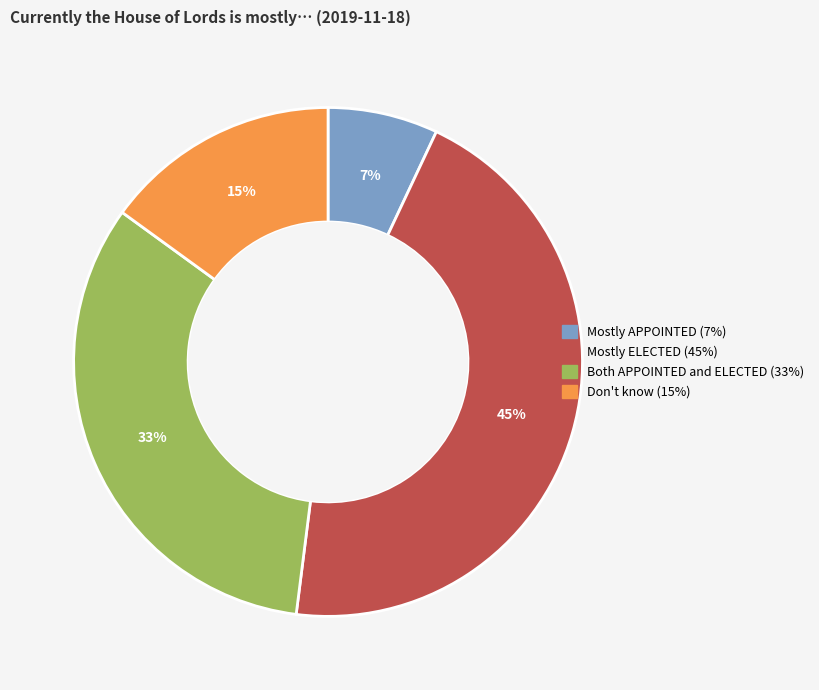

Between Both APPOINTED and ELECTED and Don't know, which is larger?

Both APPOINTED and ELECTED